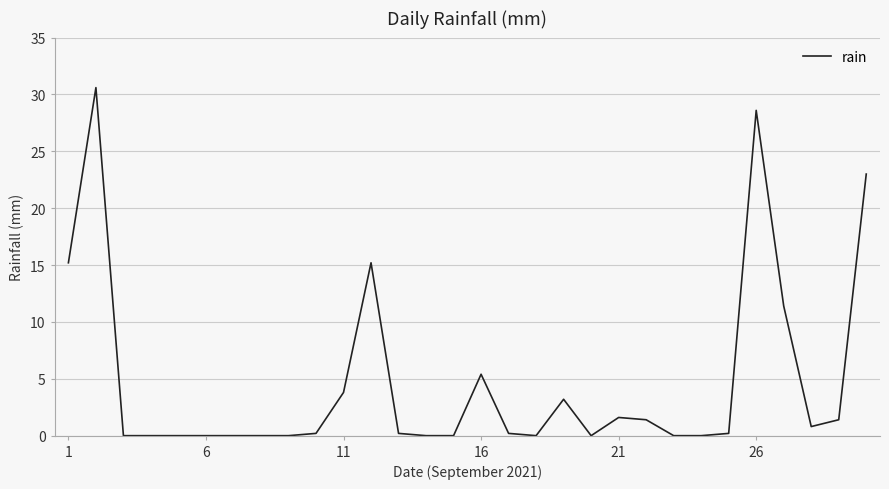

What is the sum of all values?

142.4